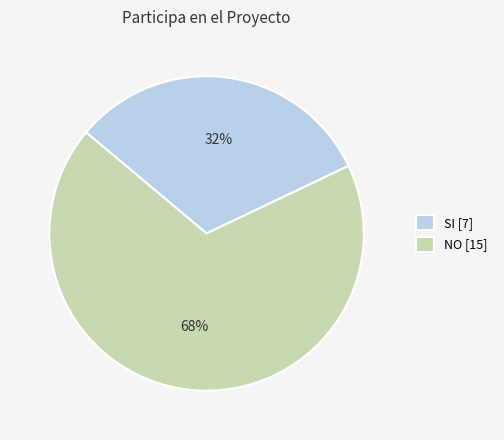

To the nearest percent, what is the combined percentage of SI and NO?

100%